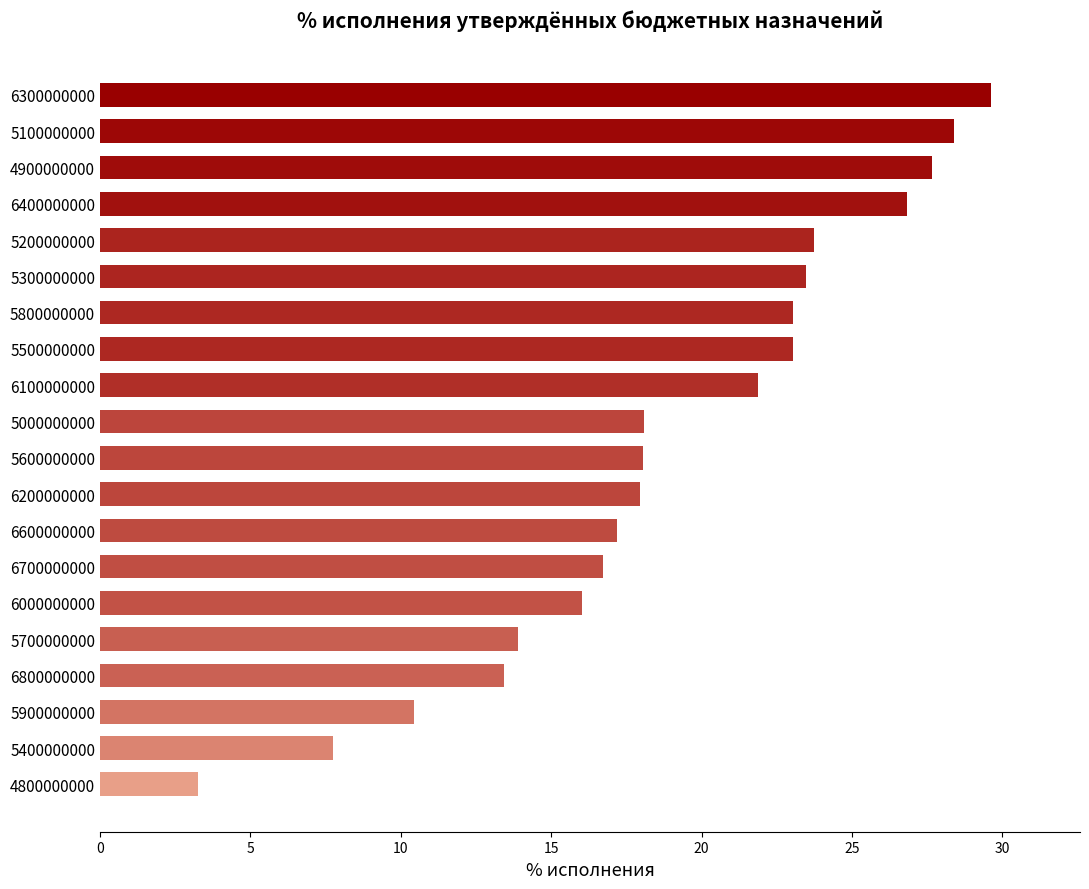

Is it true that the value at 6000000000 is 5.4?

False